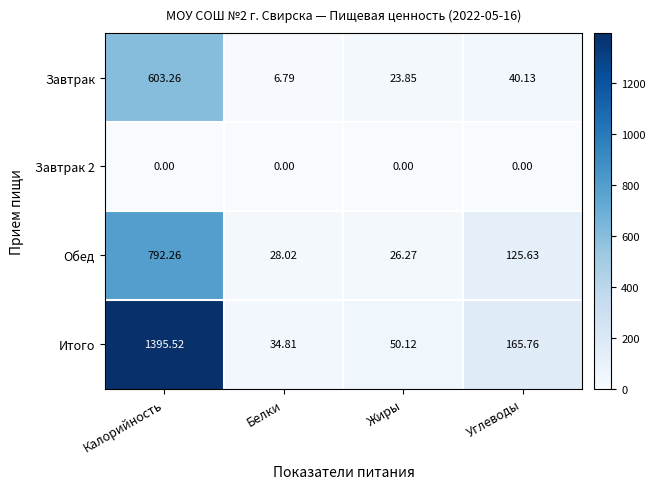

Which series has the widest spread of values?

Итого